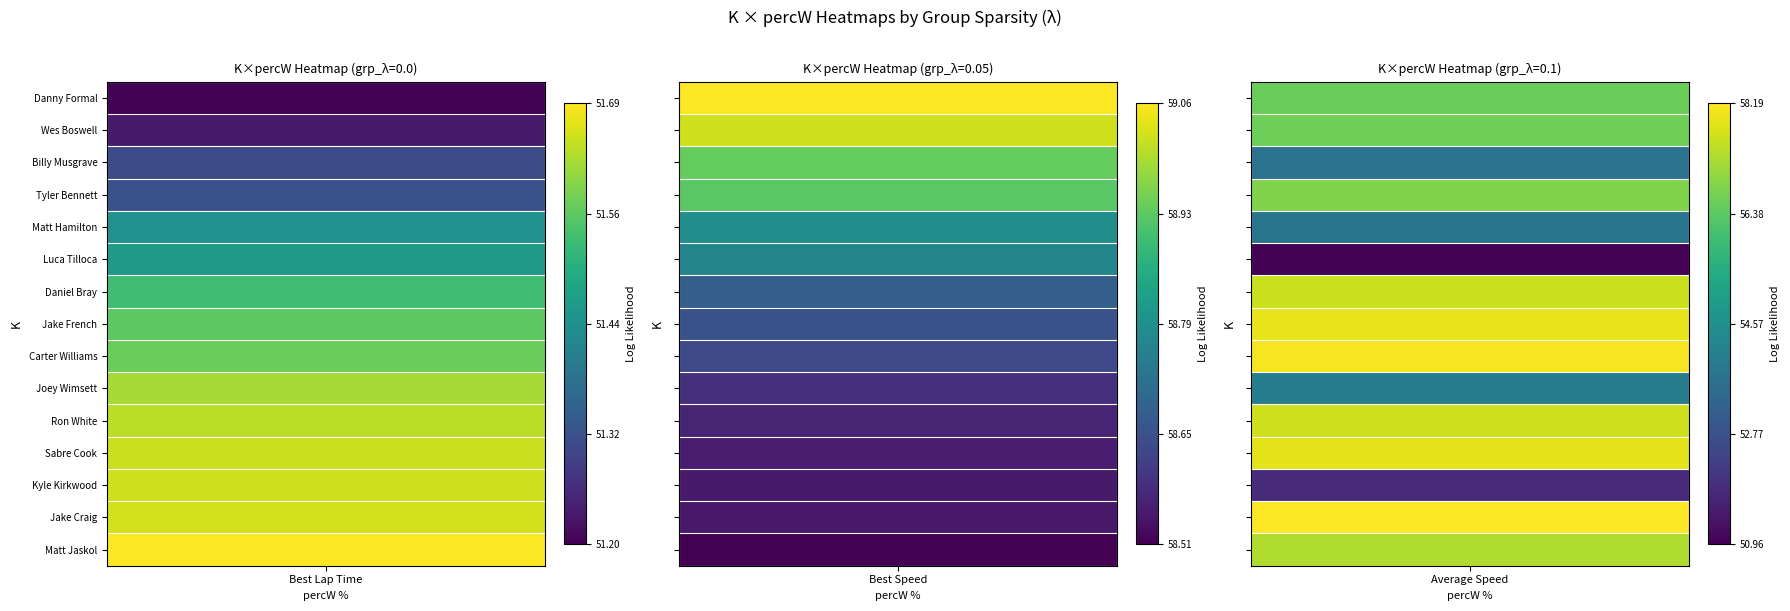

Which series changed the most between 0 and 2?

Jake Craig